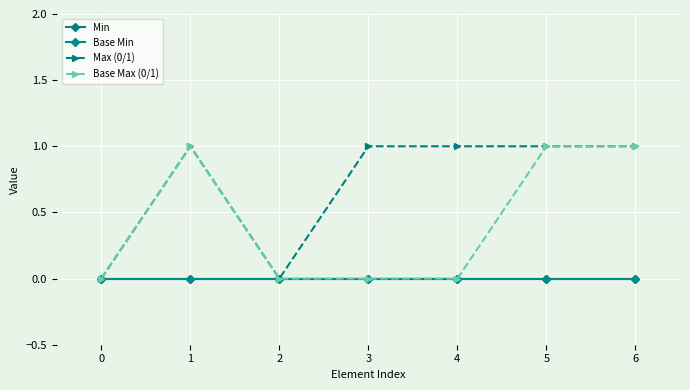

Is this an area chart (filled region under the line)?

No